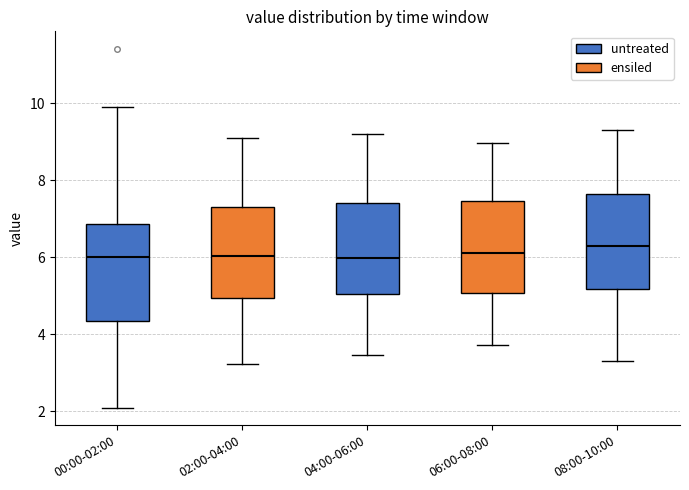

Reading left to right, read every box against the y-axis: the position of its median line, the range the box covers, and the ends of its whiskers. The values are not printed on the chart, so give them approximately, as read against the axis.

00:00-02:00: median 6.0, box 4.4 to 6.8, whiskers 2.2 to 10.0
02:00-04:00: median 6.0, box 5.0 to 7.4, whiskers 3.2 to 9.2
04:00-06:00: median 6.0, box 5.0 to 7.4, whiskers 3.4 to 9.2
06:00-08:00: median 6.2, box 5.0 to 7.4, whiskers 3.8 to 9.0
08:00-10:00: median 6.4, box 5.2 to 7.6, whiskers 3.4 to 9.4